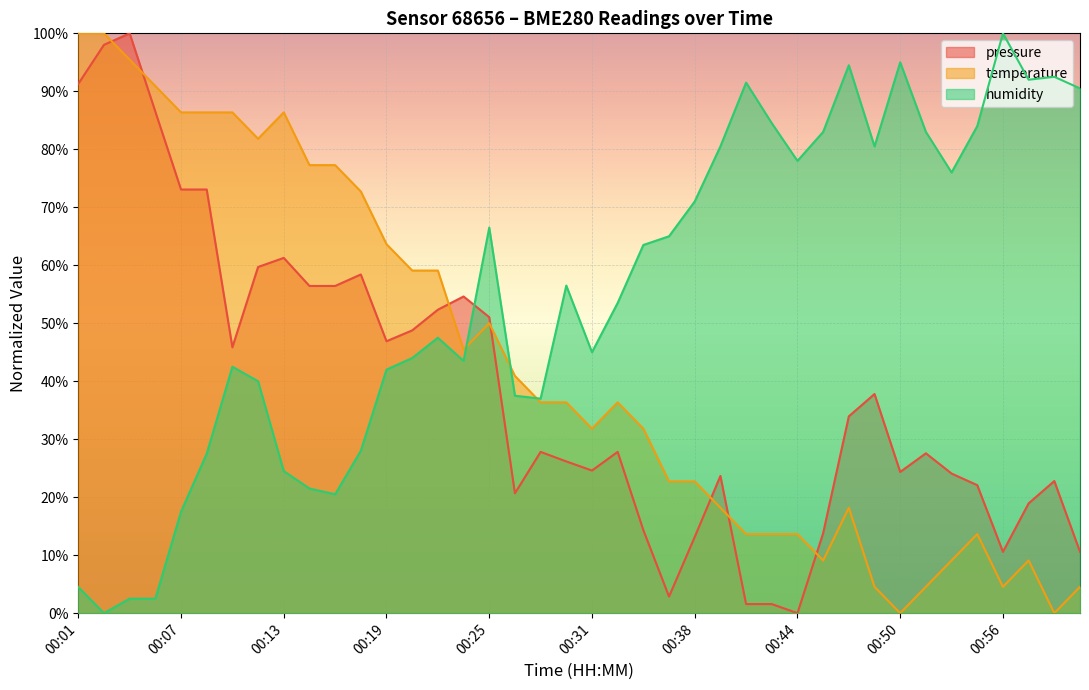

Which category has the lowest value across all series?

00:44